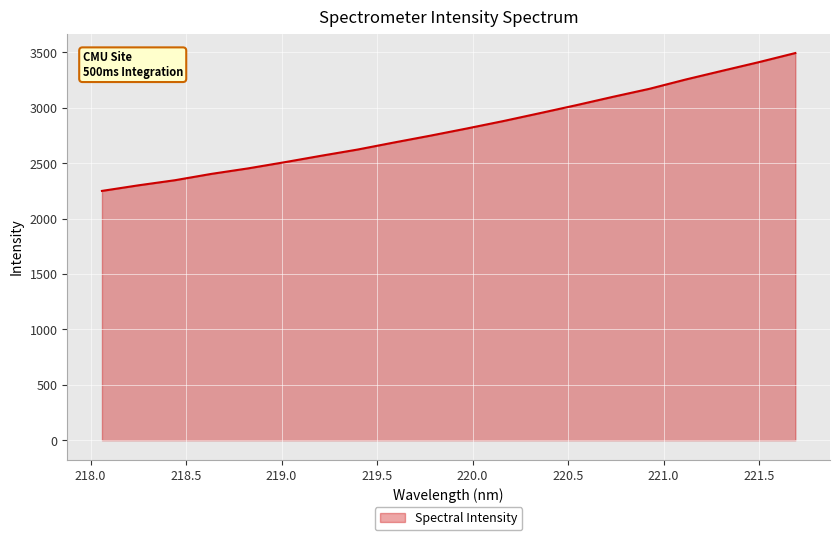

What is the difference between the maximum and minimum values?

1244.1